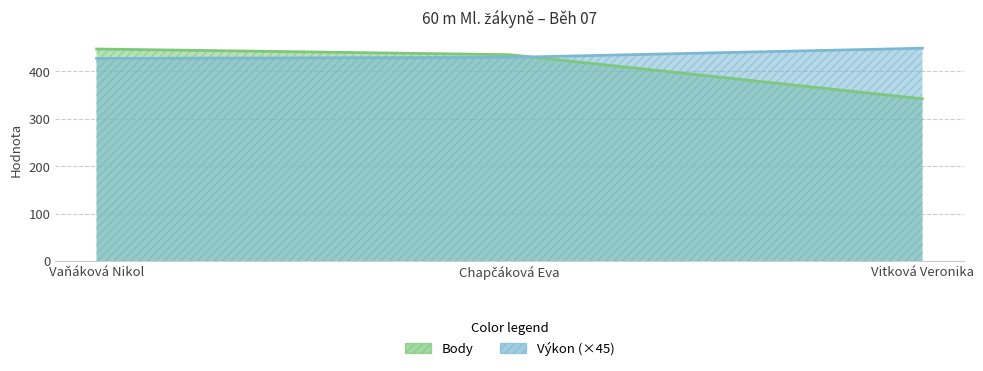

What is the difference between the maximum and minimum values in the Body series?

105.0